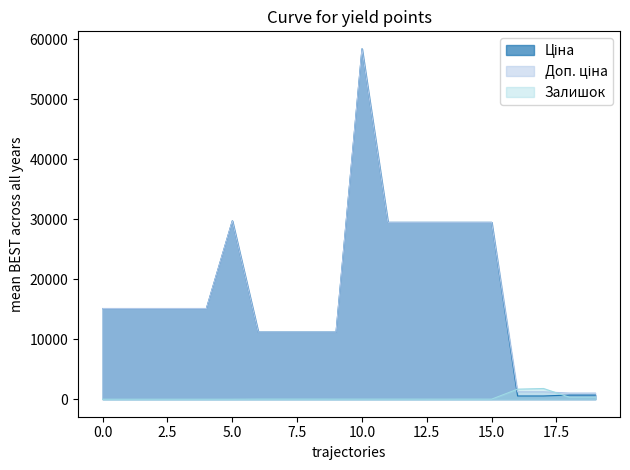

How many data points does each series have?

20